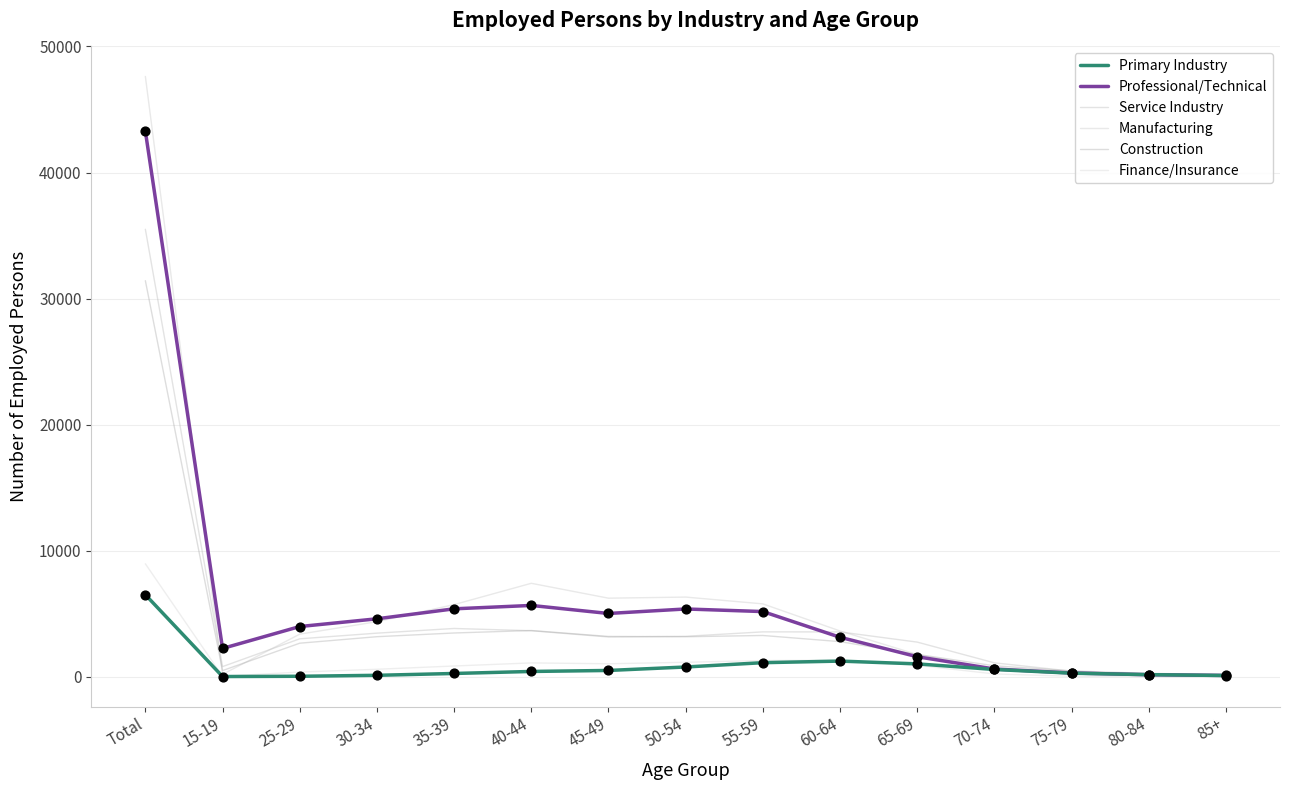

At how many categories does at least one series exceed 39142?

1